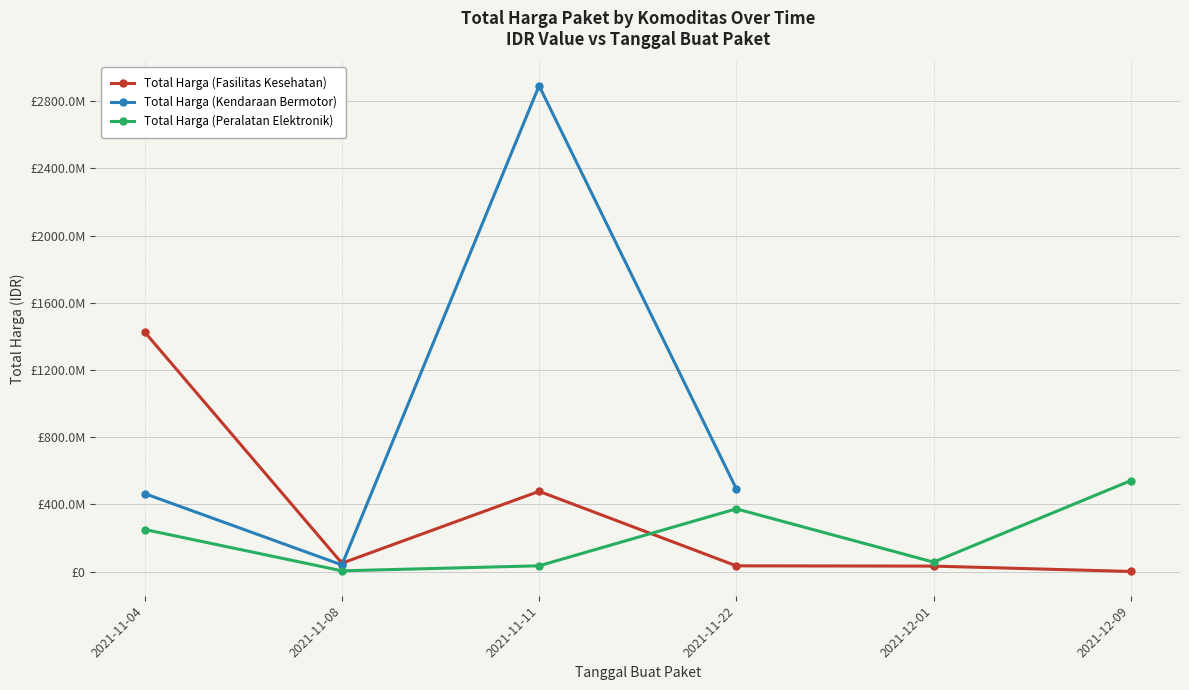

The Total Harga (Kendaraan Bermotor) series shows 700565319.6 at 2021-11-22. True or false?

False